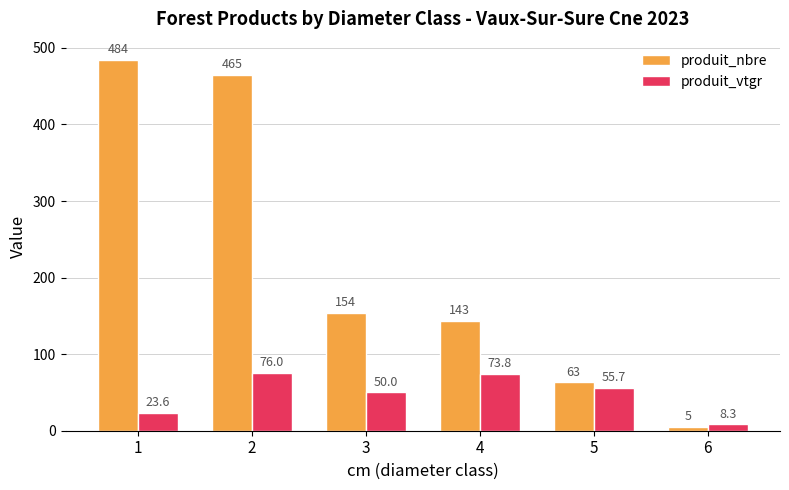

The value of produit_nbre at 3 is 265.7. True or false?

False